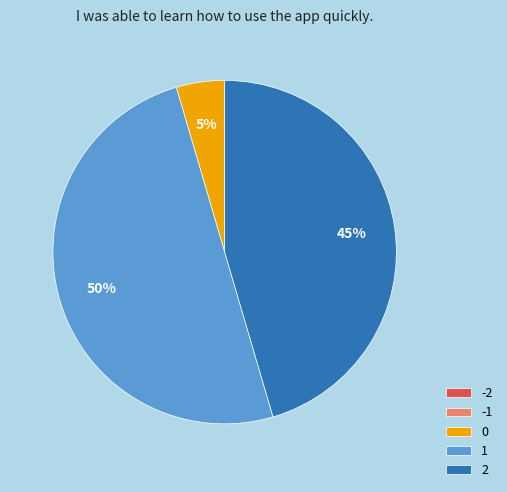

To the nearest percent, what percentage of the pie is 1?

50%